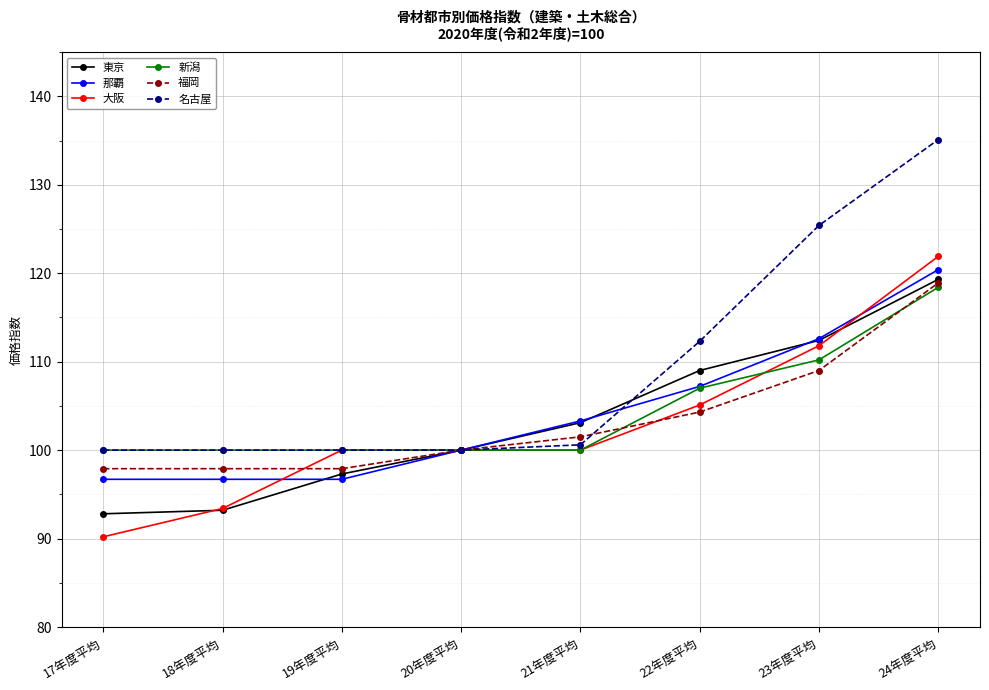

Is the value of 名古屋 at 24年度平均 greater than the value of 那覇 at 20年度平均?

Yes